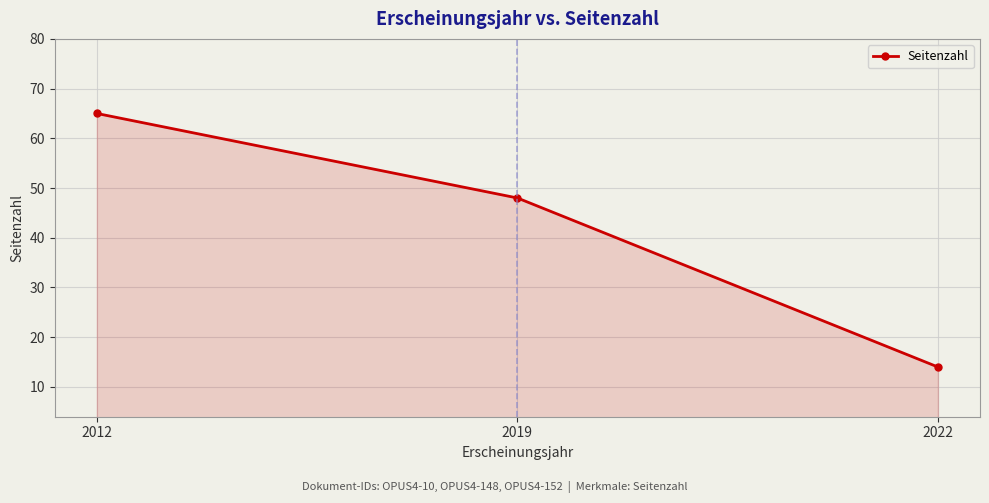

Reading left to right, transcribe all the data shown in this chart.

2012=65	2019=48	2022=14